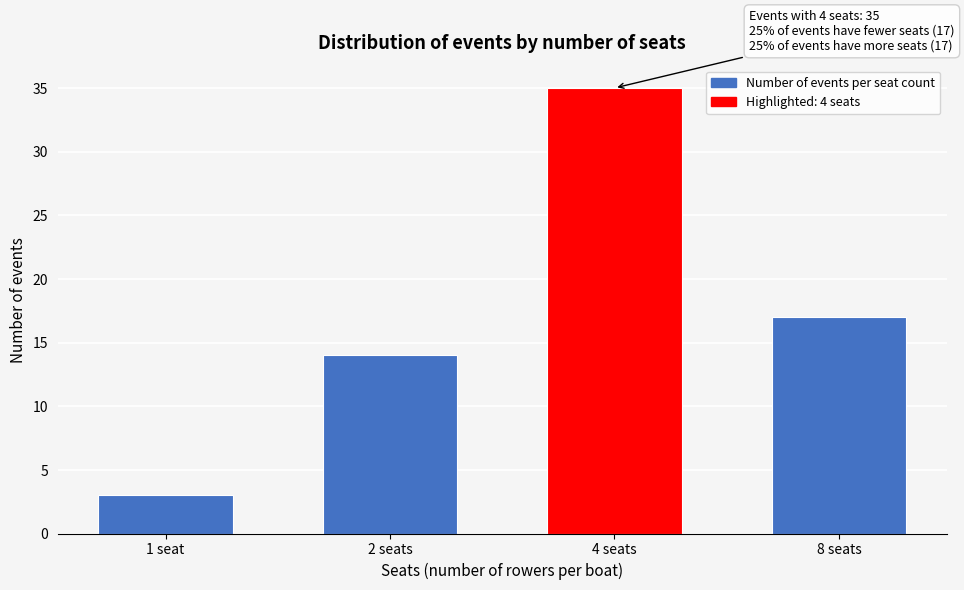

Reading right to left, what are all the values shown in this chart?

8 seats=17	4 seats=35	2 seats=14	1 seat=3